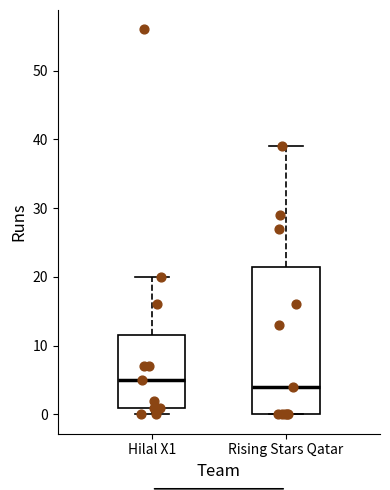

Reading left to right, transcribe this box plot: for each box, give where its median line is, the range the box spans, and where its two whiskers end, as read against the y-axis. The values are not printed on the chart, so give them approximately, as read against the axis.

Hilal X1: median 5, box 1 to 12, whiskers 0 to 20
Rising Stars Qatar: median 4, box 0 to 22, whiskers 0 to 39